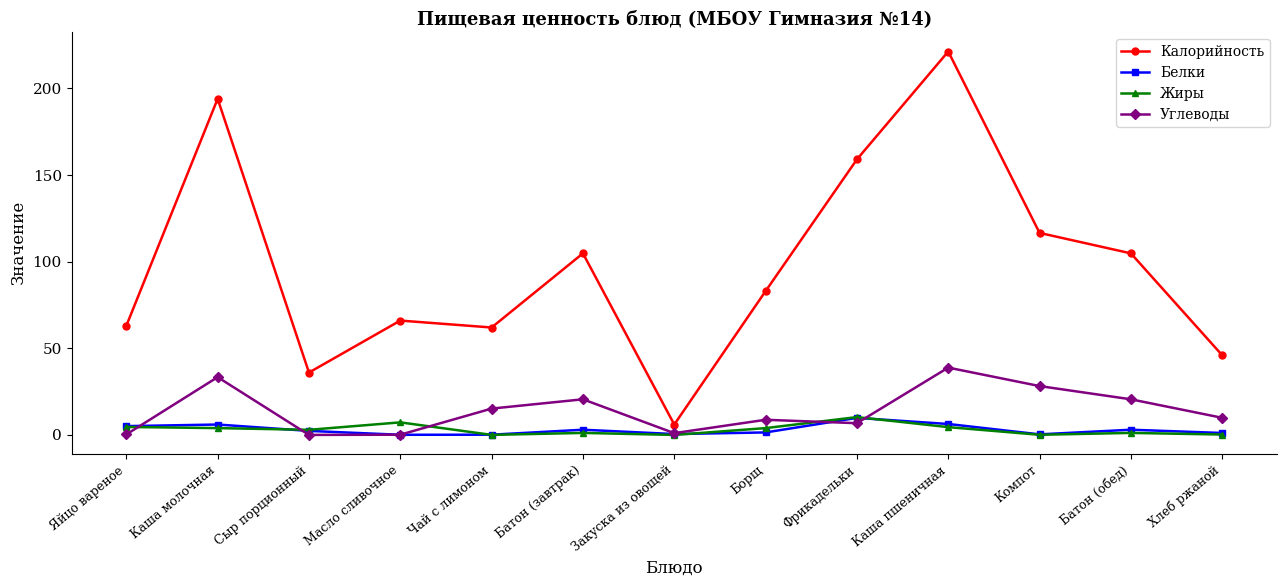

Does the chart have visible grid lines?

No